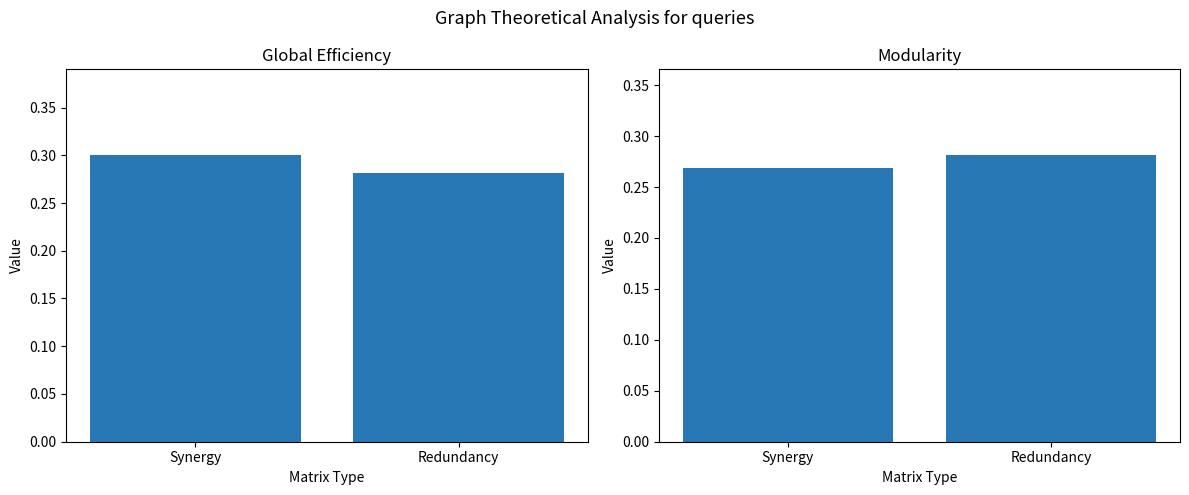

What is the value of the col_4 / col_6 bar at the 1st from the left?

0.3